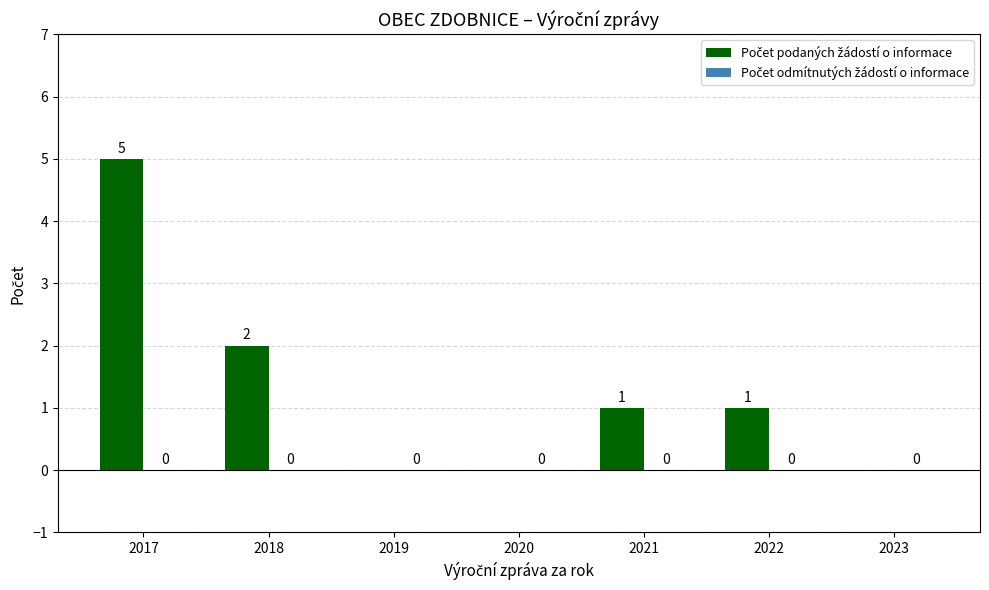

Is it true that the value at 2022 is 2?

False